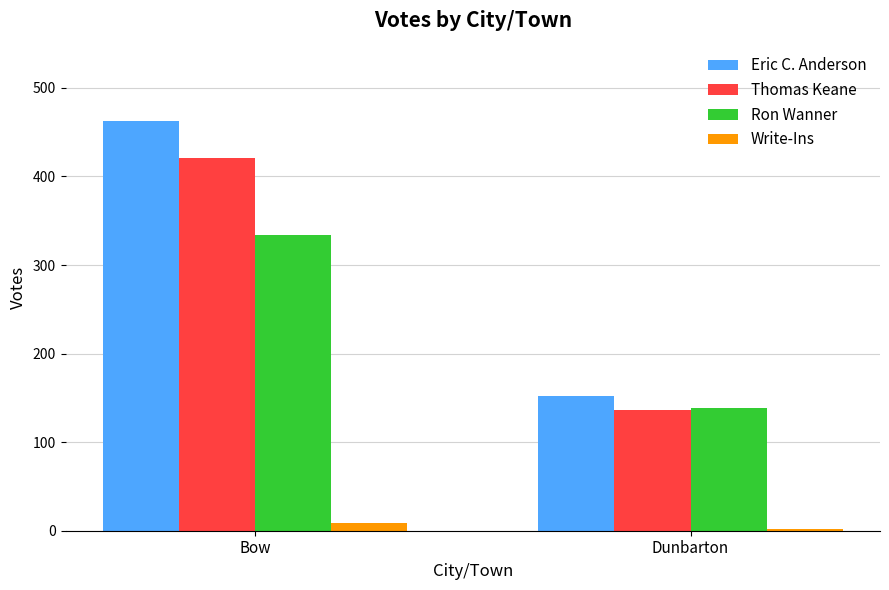

Which series has the widest spread of values?

Eric C. Anderson